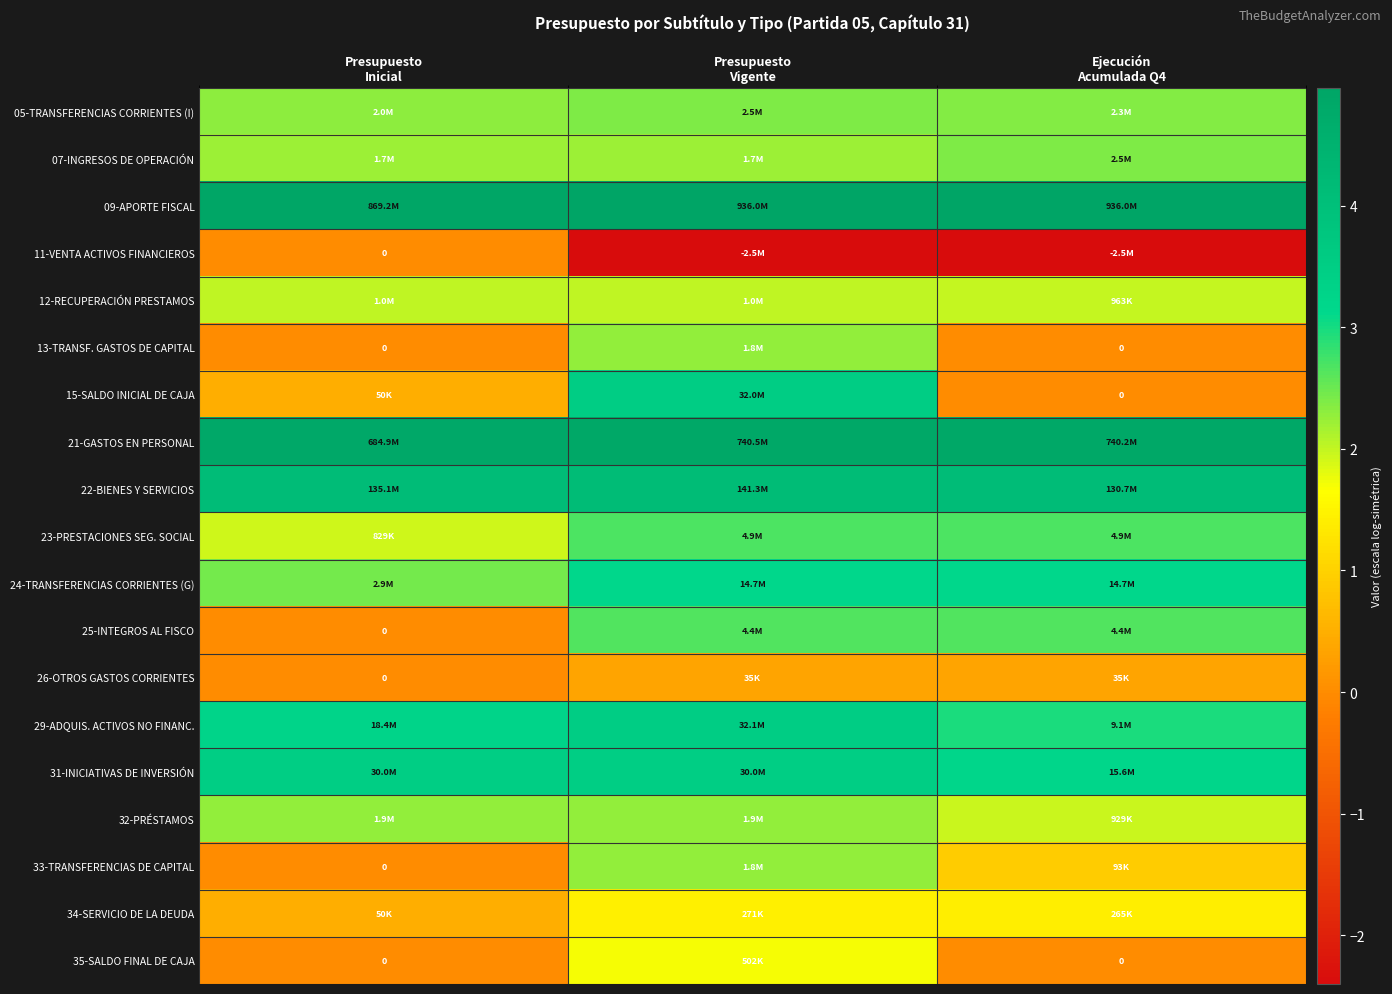

Which category has the highest value across all series?

Presupuesto
Vigente